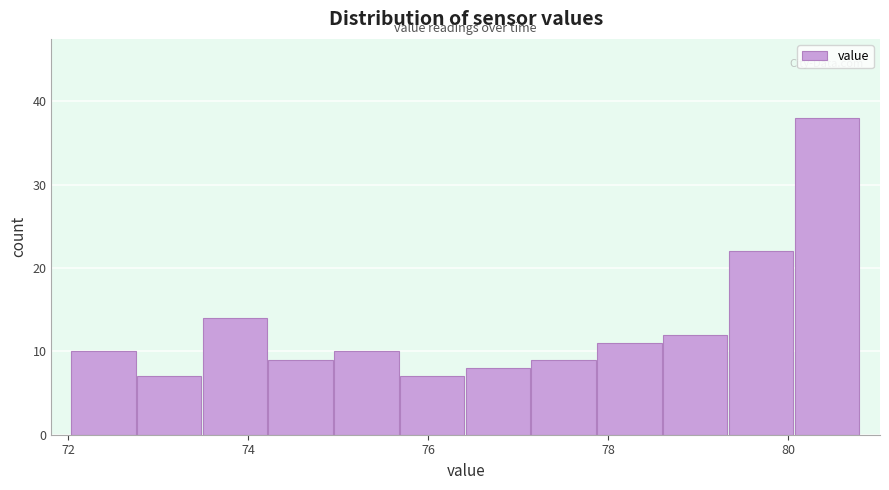

Around what value on the x-axis is the tallest bar? Give the approximate position of its centre, as read against the axis.

80.4